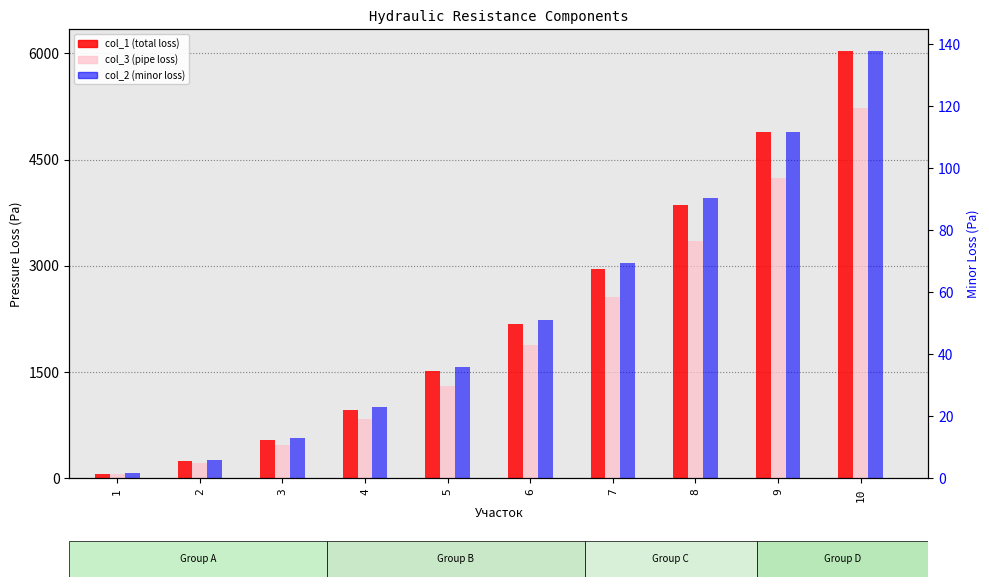

Which series has the widest spread of values?

col_1 (total loss)